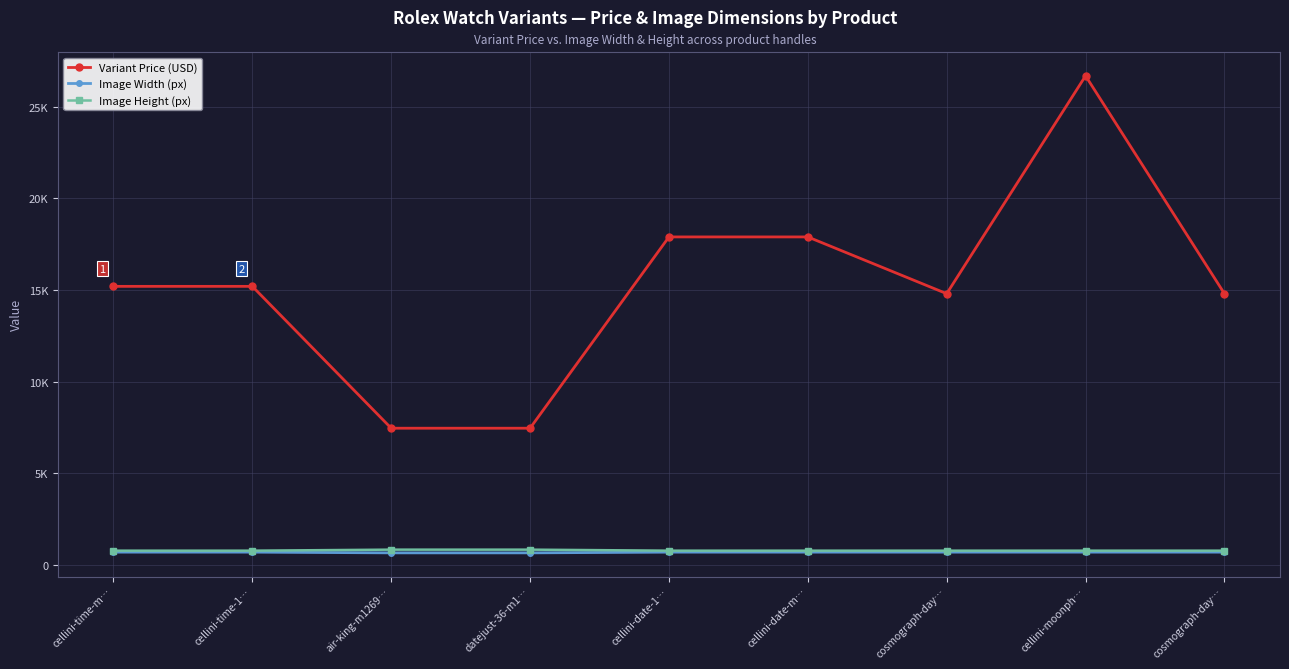

What is the sum of all Image Height (px) values?

6952